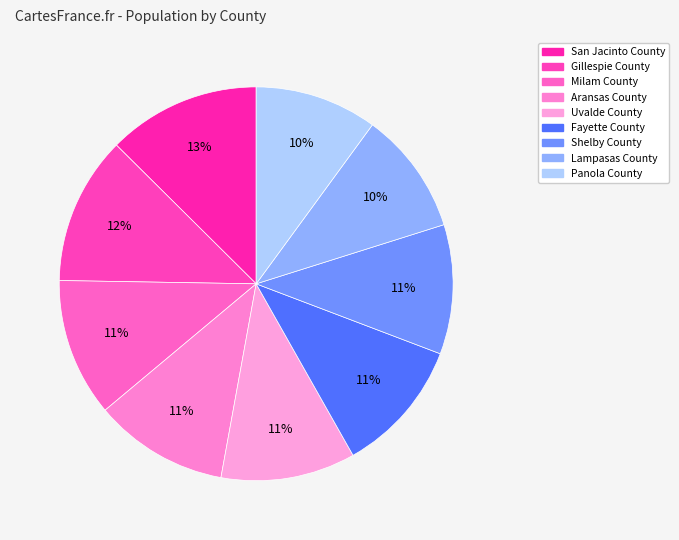

Rank the categories by value from highest to lowest.

San Jacinto County, Gillespie County, Milam County, Aransas County, Uvalde County, Fayette County, Shelby County, Lampasas County, Panola County